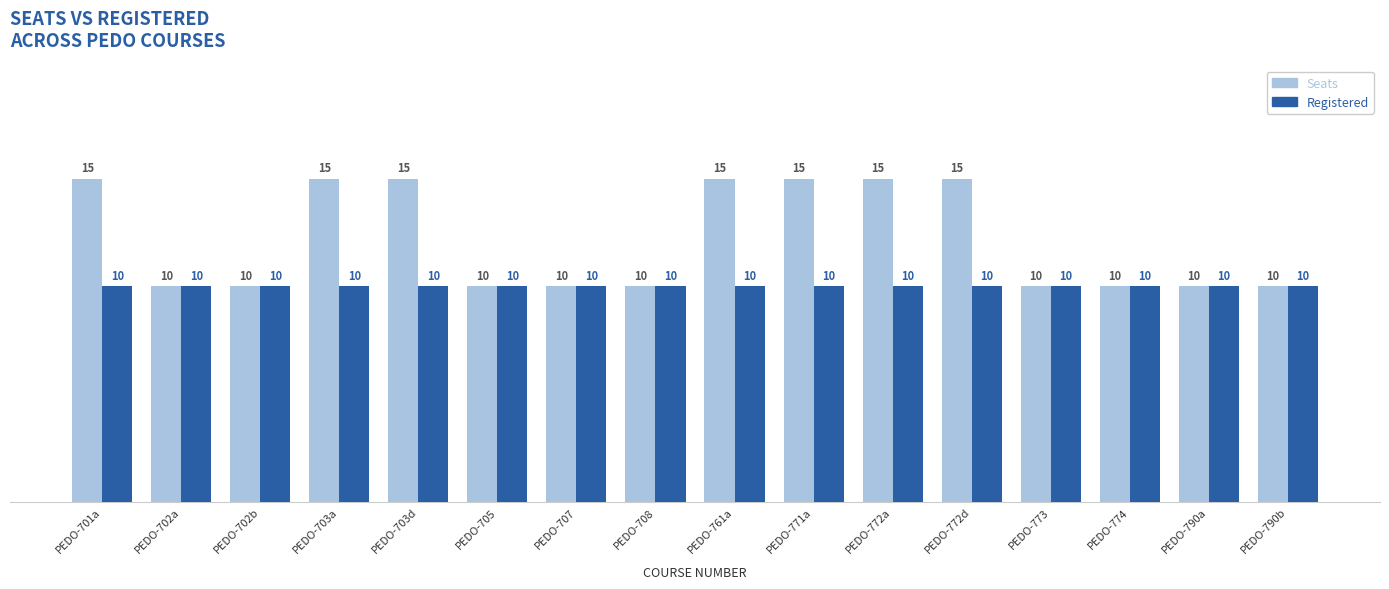

What is the minimum value shown in the chart?

10